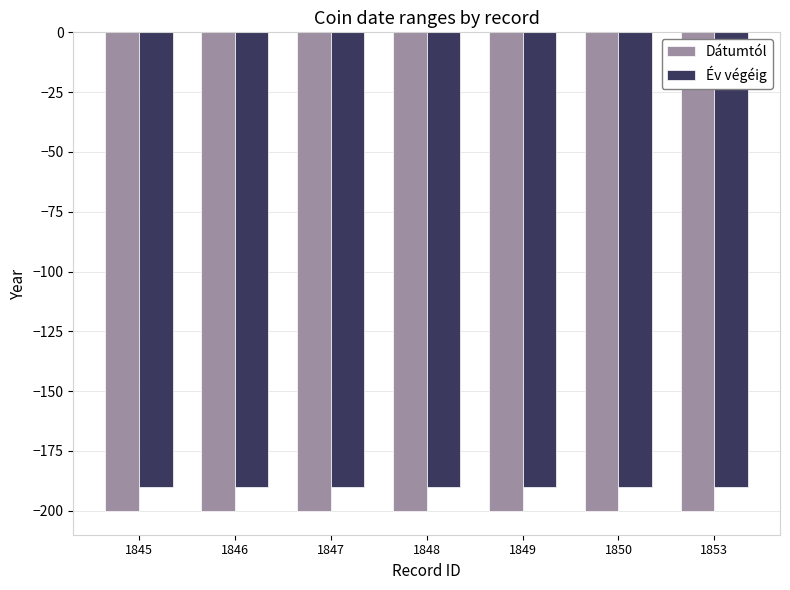

What is the value of the Dátumtól bar at the 6th from the left?

-200